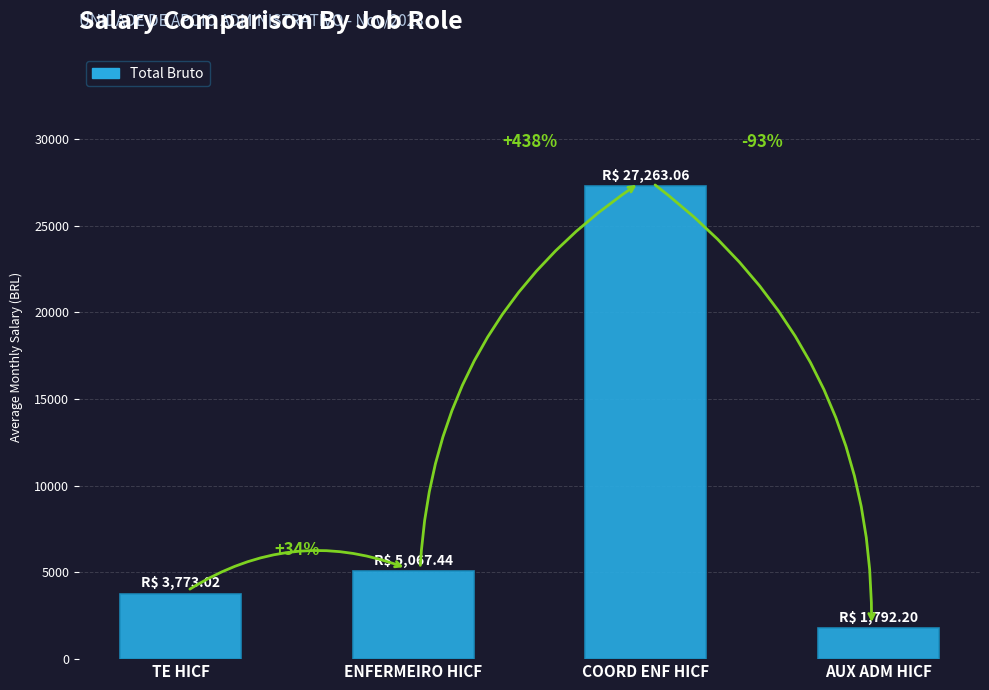

Reading left to right, transcribe all the data shown in this chart.

3773.0	5067.4	27263.1	1792.2